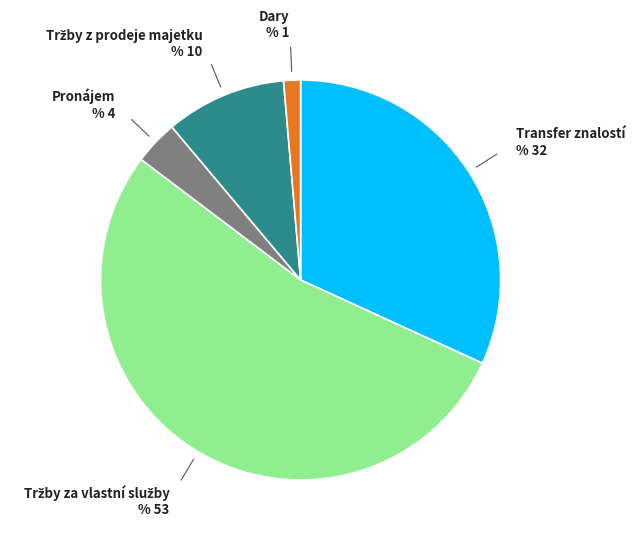

What is the smallest slice in the pie chart?

Dary